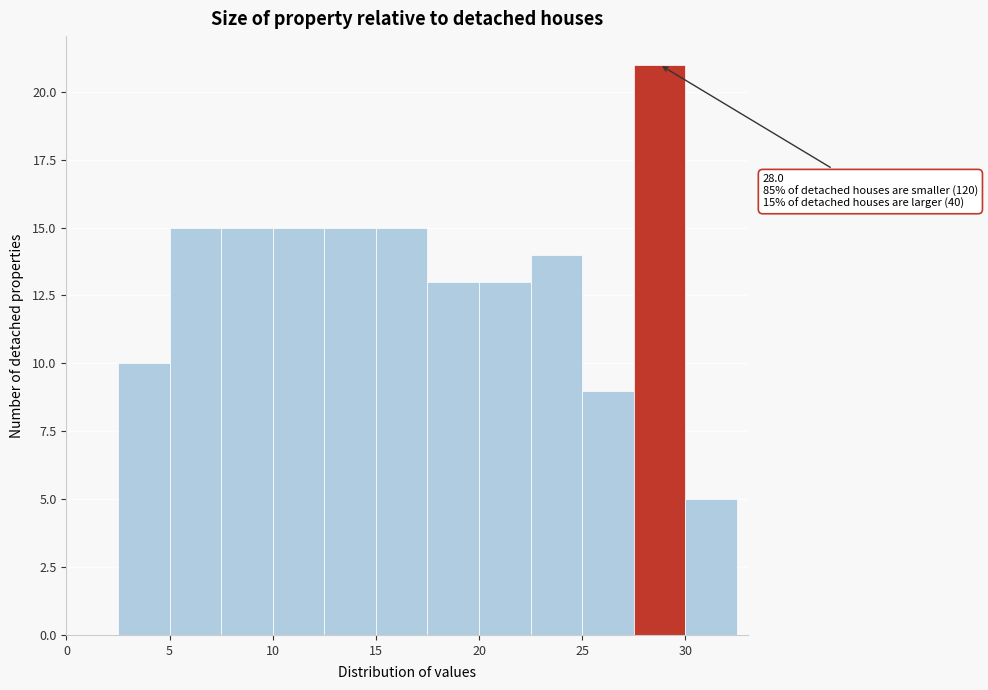

Which range on the x-axis has the tallest bar?

27.5 to 30.0